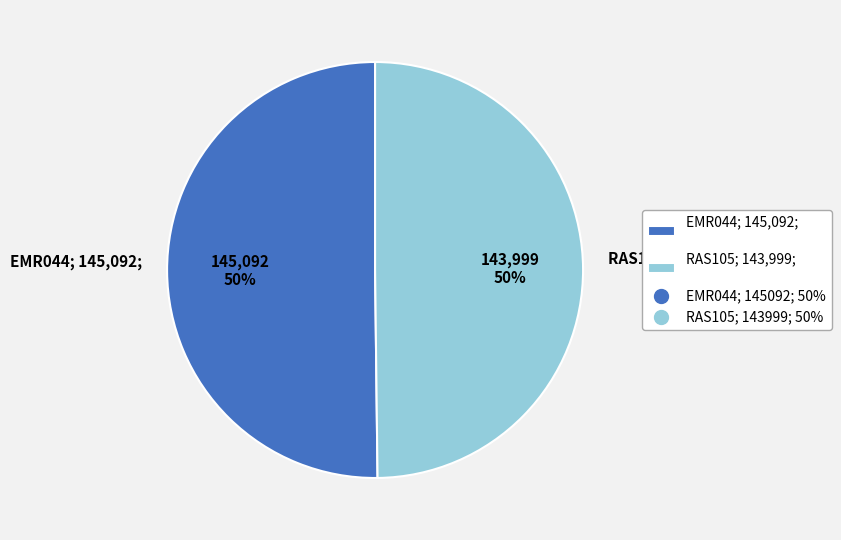

To the nearest percent, what is the average slice percentage?

50%